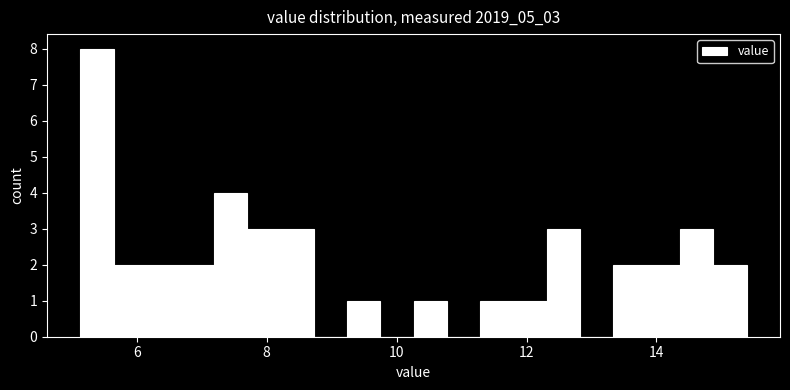

Around what value on the x-axis is the tallest bar? Give the approximate position of its centre, as read against the axis.

5.4